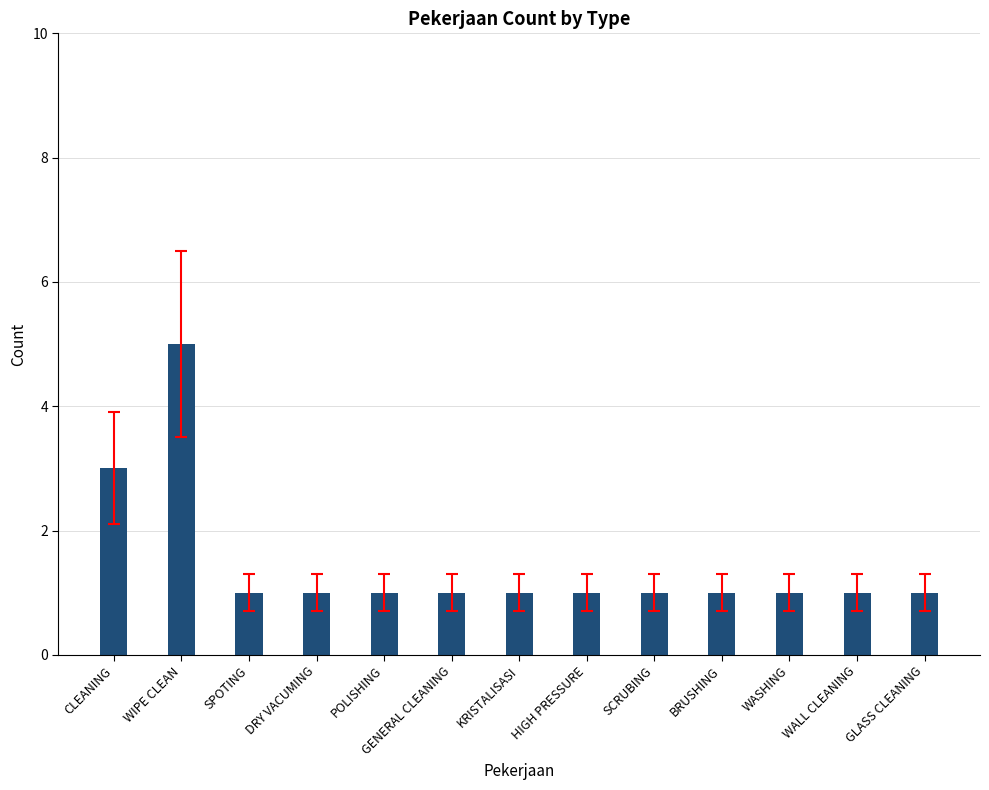

What is the sum of all values?

19